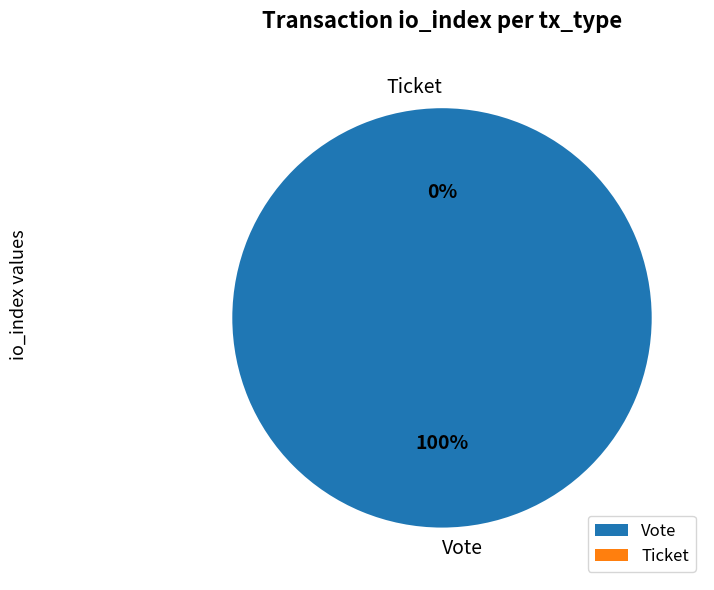

Is the sum of Ticket and Vote greater than half?

Yes